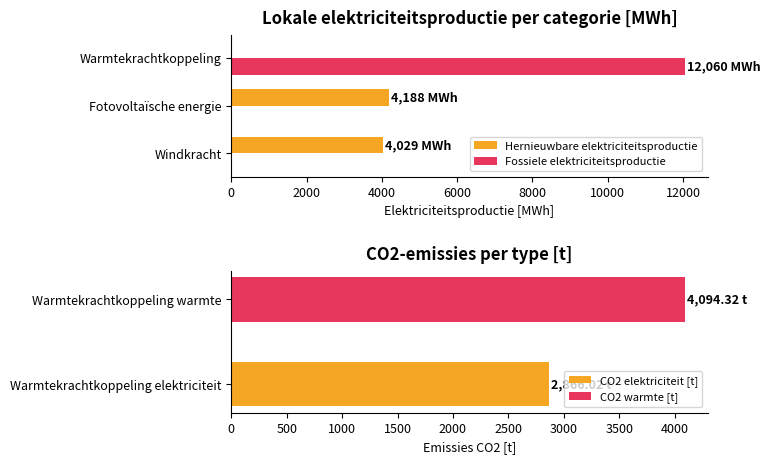

At which label is Hernieuwbare elektriciteitsproductie closest to 2094?

Windkracht